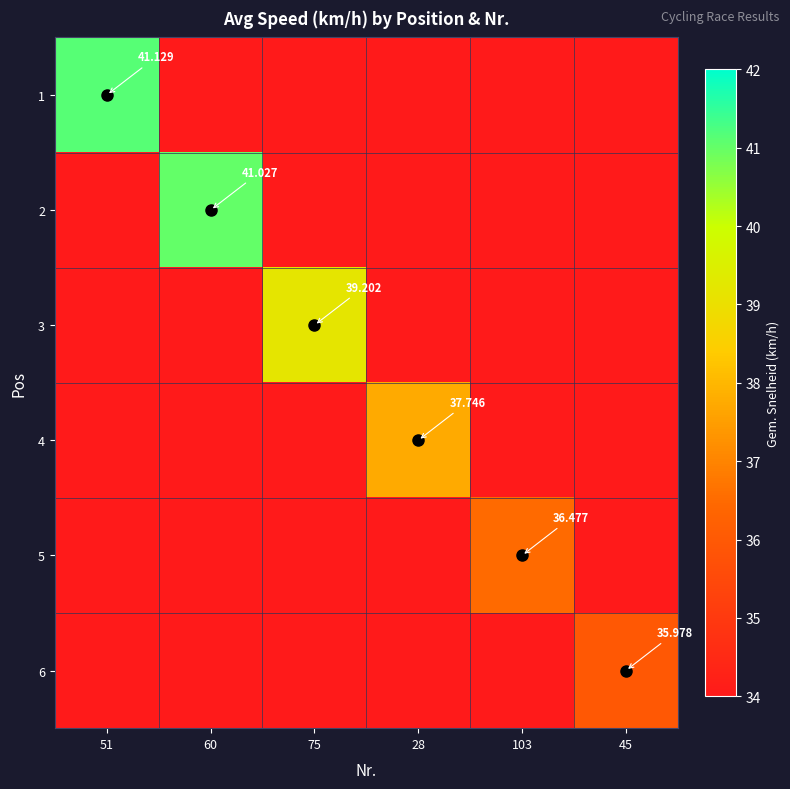

The value of 1 at 51 is 21.0. True or false?

False